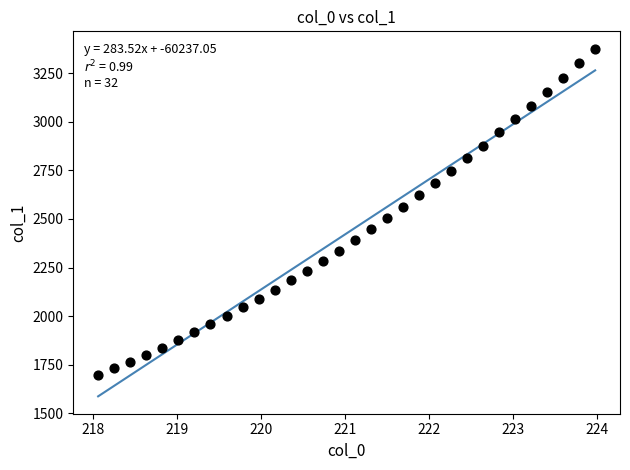

What is the range of Y values (max minus min)?

1680.2